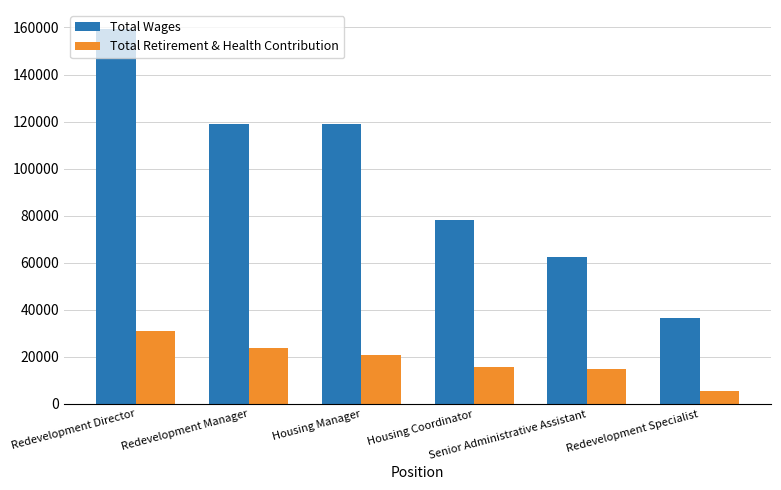

Is the value of Total Wages at Housing Coordinator greater than the value of Total Retirement & Health Contribution at Redevelopment Specialist?

Yes